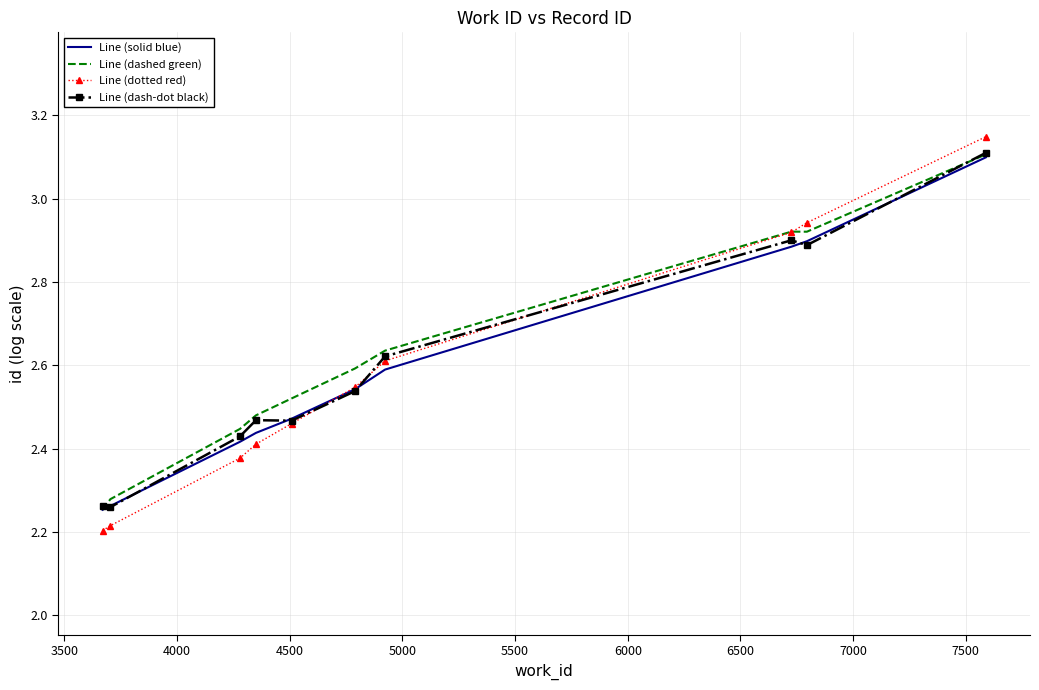

Which series ends up on top after the final intersection of Line (dotted red) and Line (dash-dot black)?

Line (dotted red)